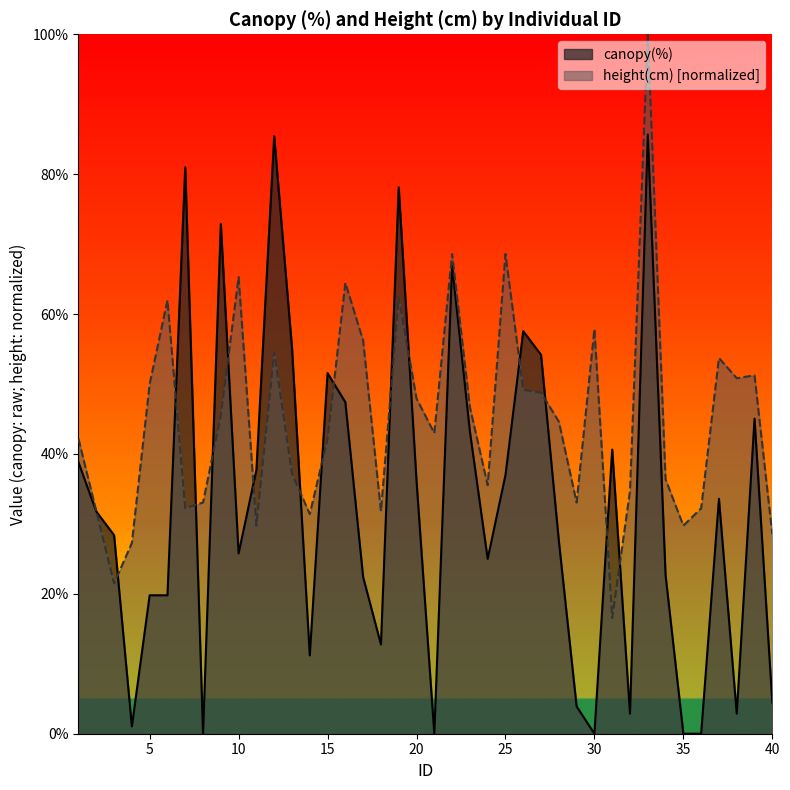

What is the value of the height(cm) point at the 7th from the left?

0.3